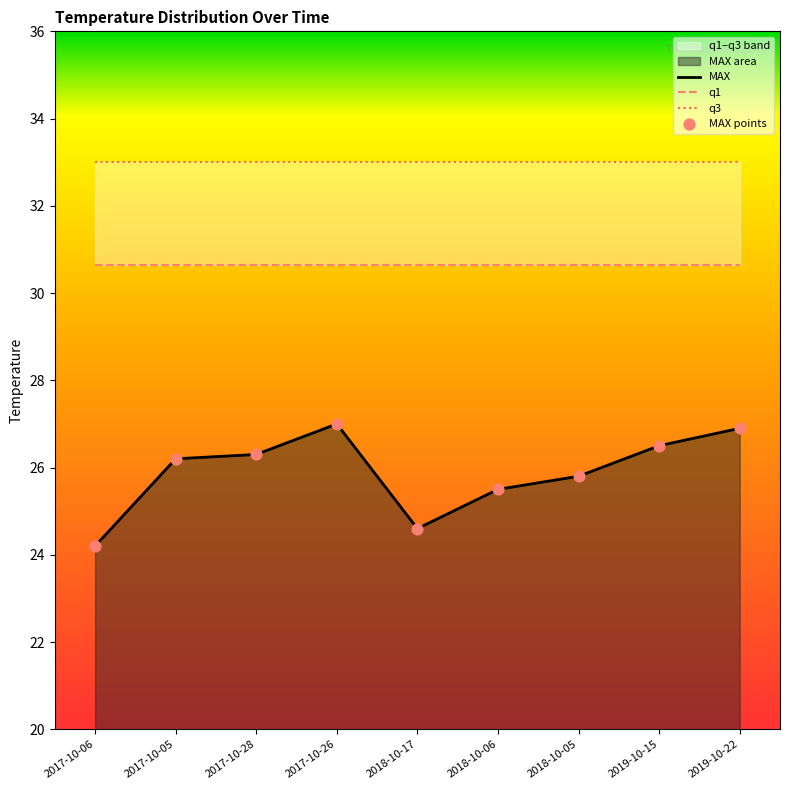

At which category is the sum across all series the highest?

2017-10-26